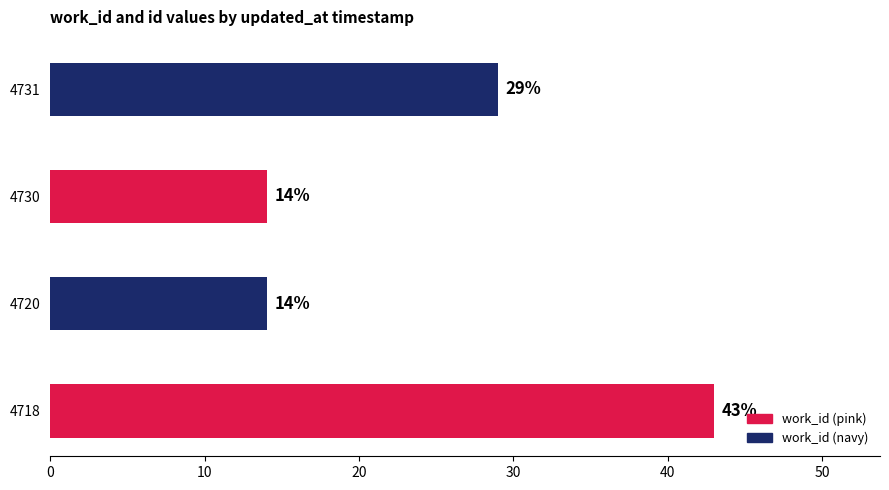

Reading top to bottom, transcribe all the data shown in this chart.

4731=29	4730=14	4720=14	4718=43